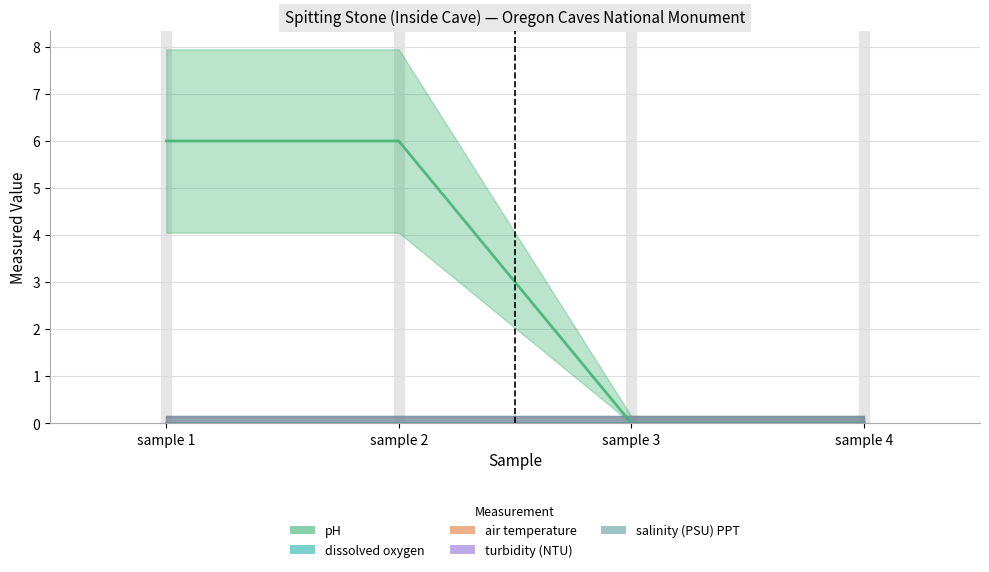

True or false: turbidity (NTU) and salinity (PSU) PPT intersect in this chart.

False